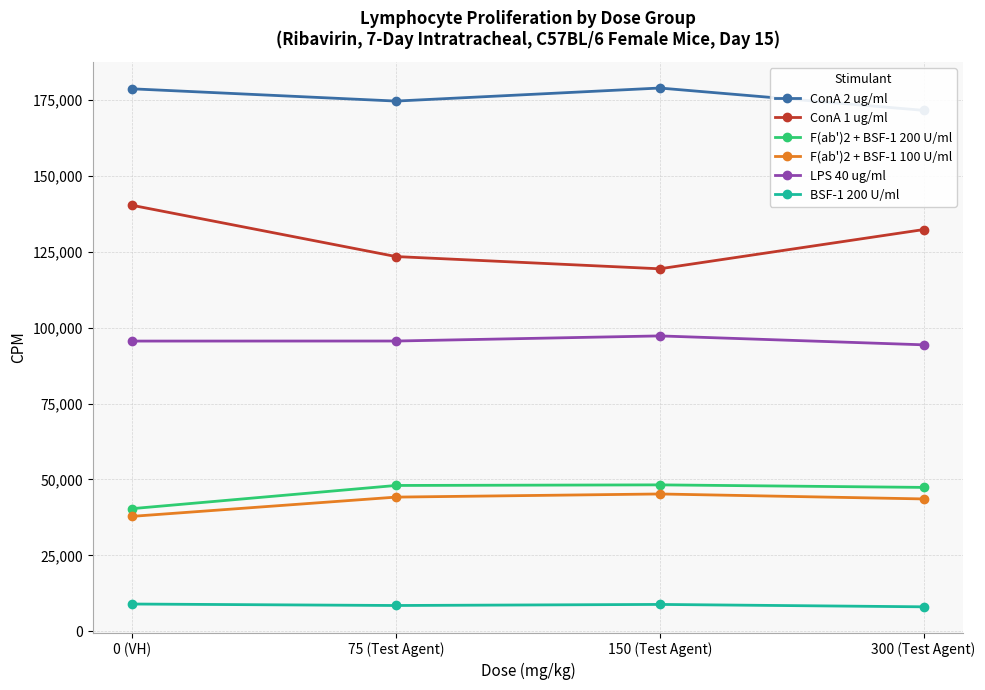

What is the label of the 2nd point from the right?

150 (Test Agent)